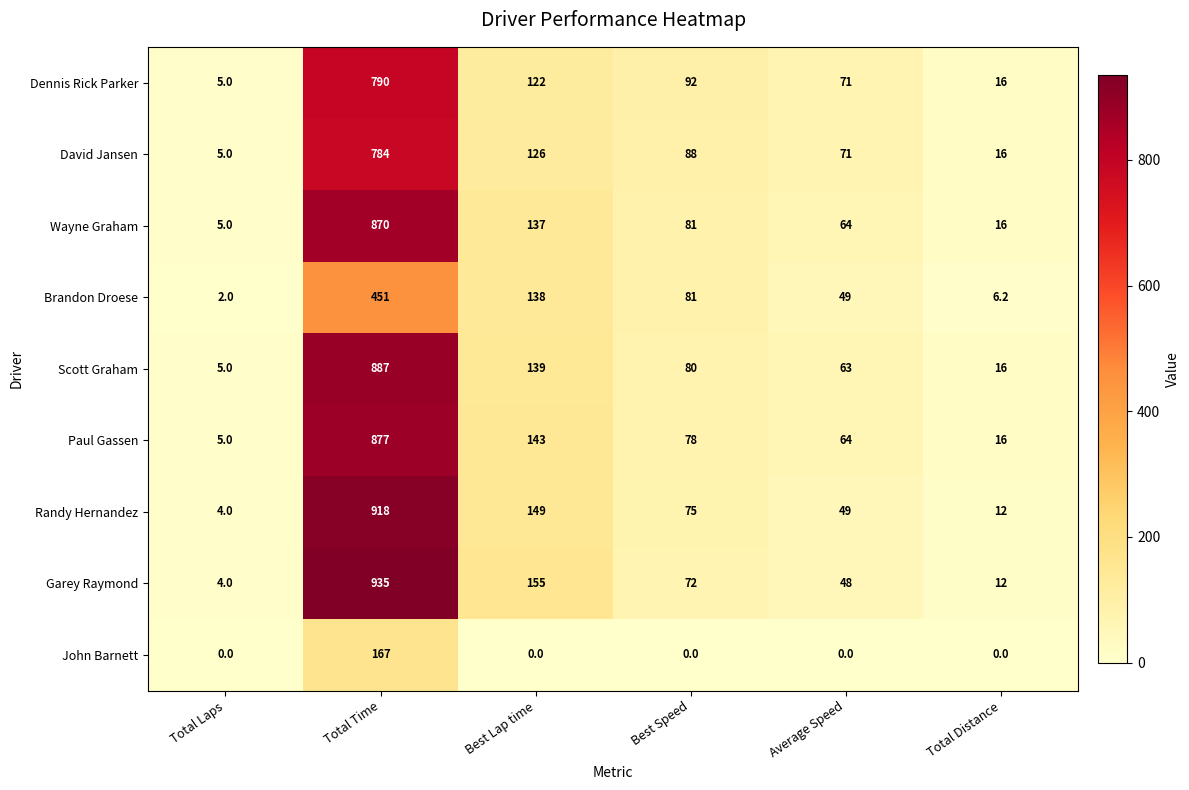

What is the total value across all series at Best Speed?

647.0